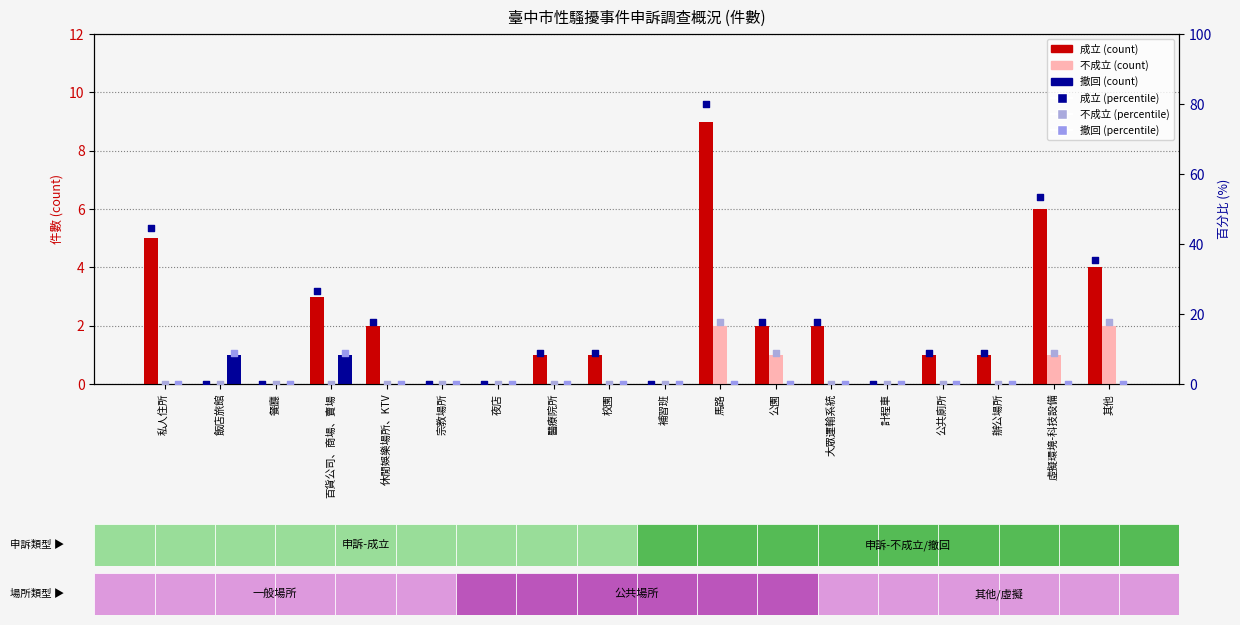

Which series contains the lowest Y value?

成立 (count)